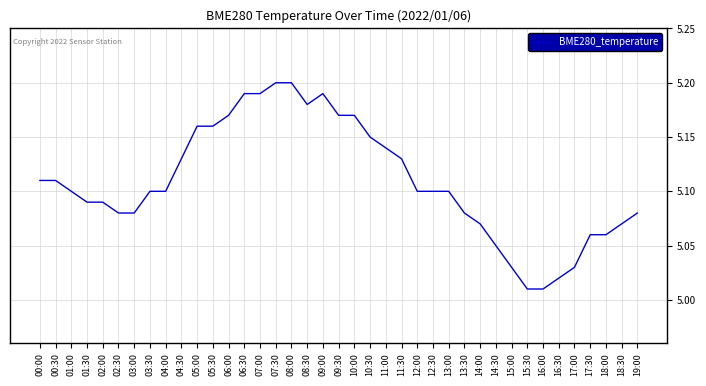

What is the difference between the second highest and second lowest values?

0.2